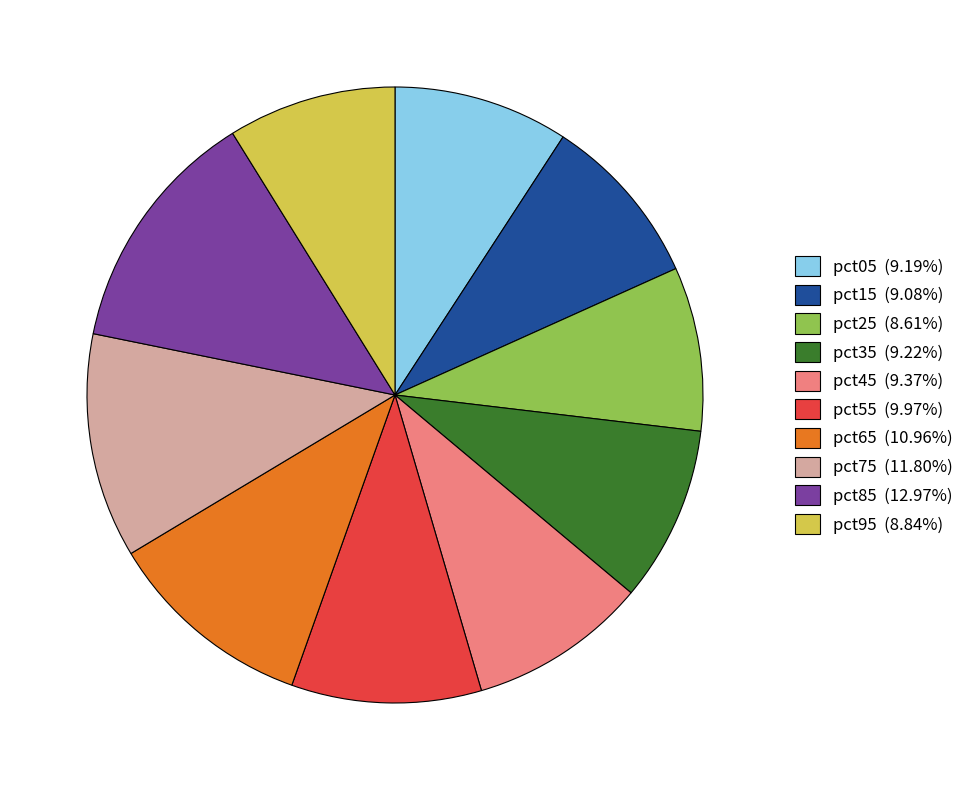

Which category has the biggest portion of the pie?

pct85